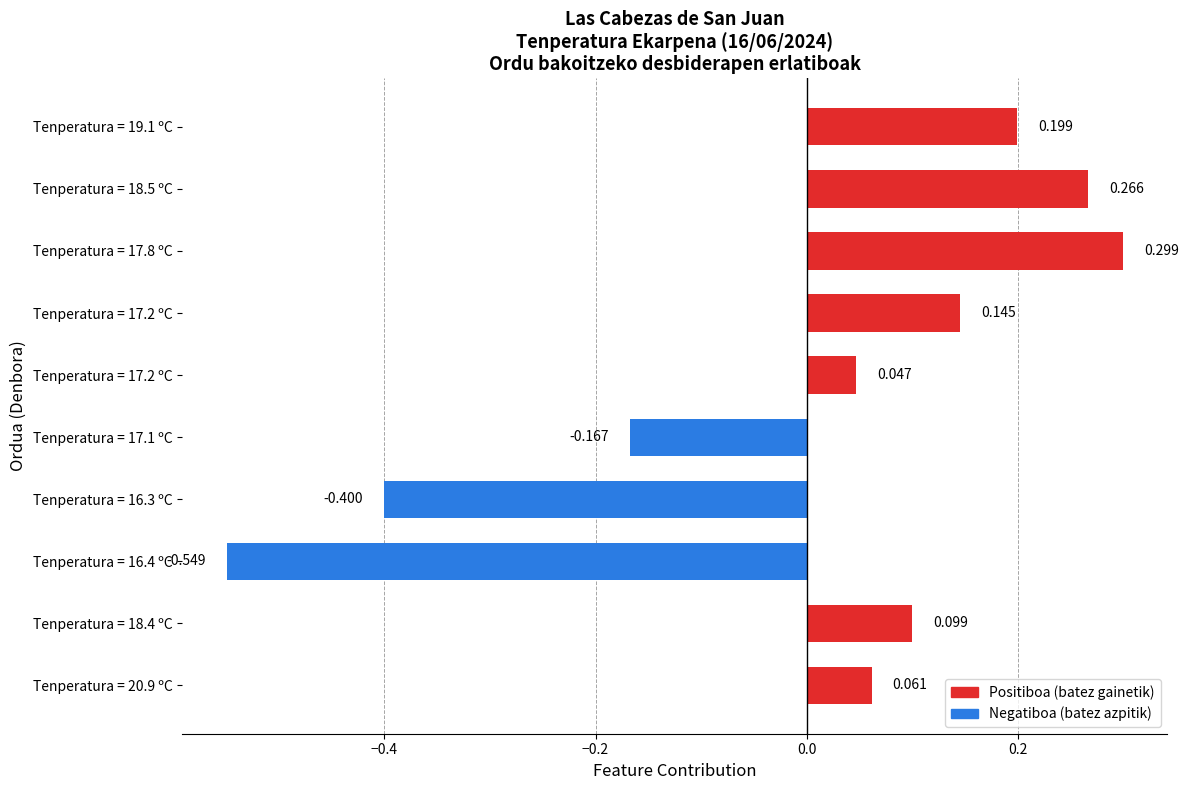

How many values are above zero?

7